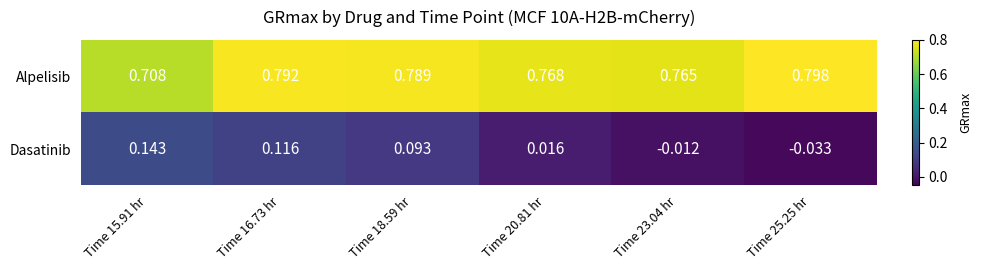

How many positive values does the Dasatinib series have?

4